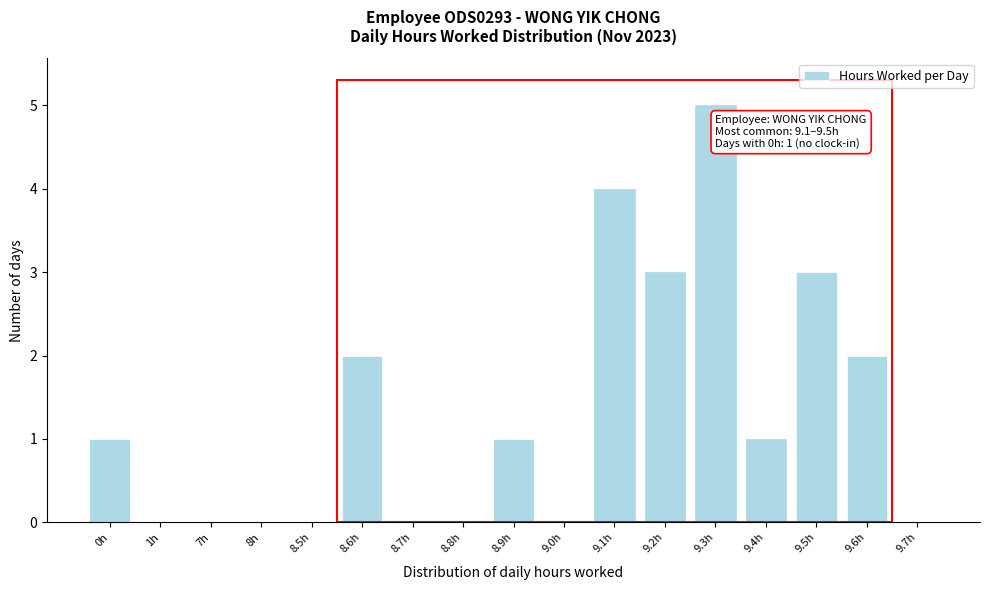

Reading left to right, extract all data points from this chart.

0h=1	1h=0	7h=0	8h=0	8.5h=0	8.6h=2	8.7h=0	8.8h=0	8.9h=1	9.0h=0	9.1h=4	9.2h=3	9.3h=5	9.4h=1	9.5h=3	9.6h=2	9.7h=0